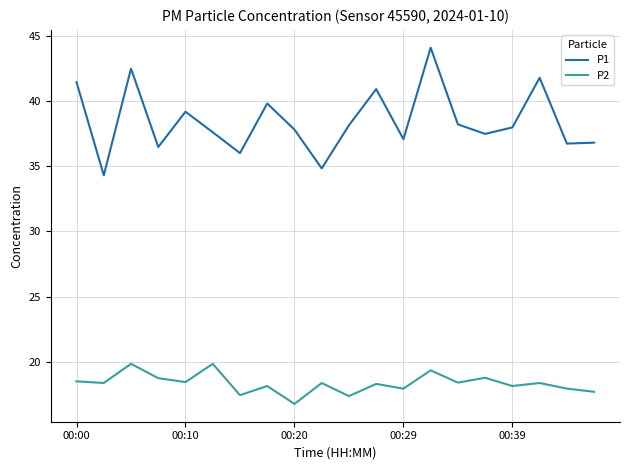

True or false: P1 and P2 cross at least once.

False